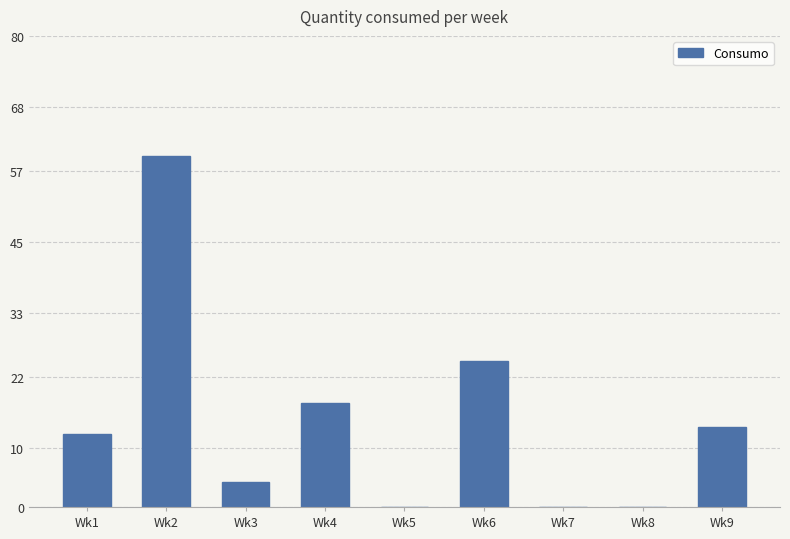

Count the number of categories in the chart.

9